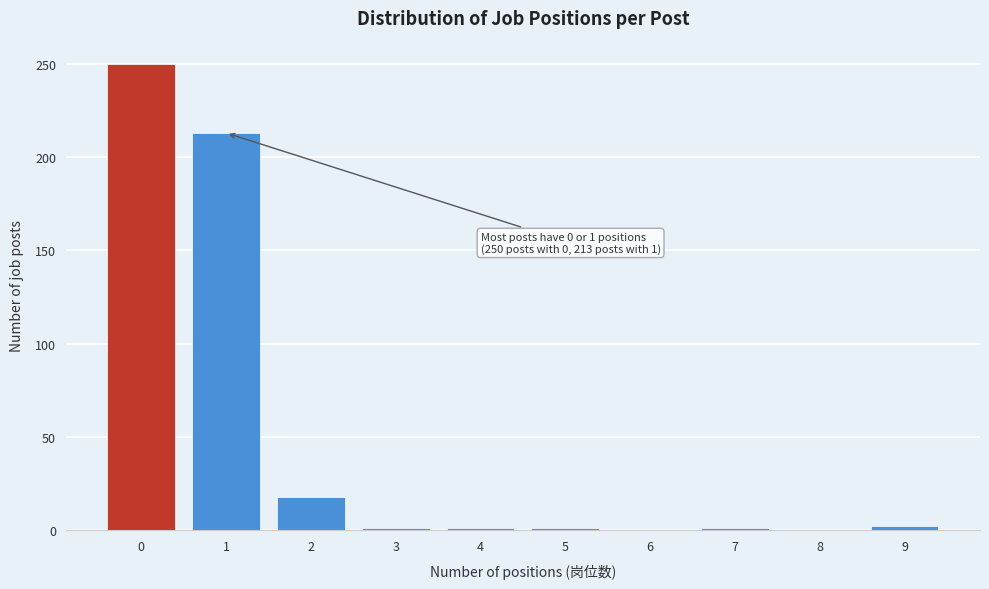

What is the sum of all values?

487